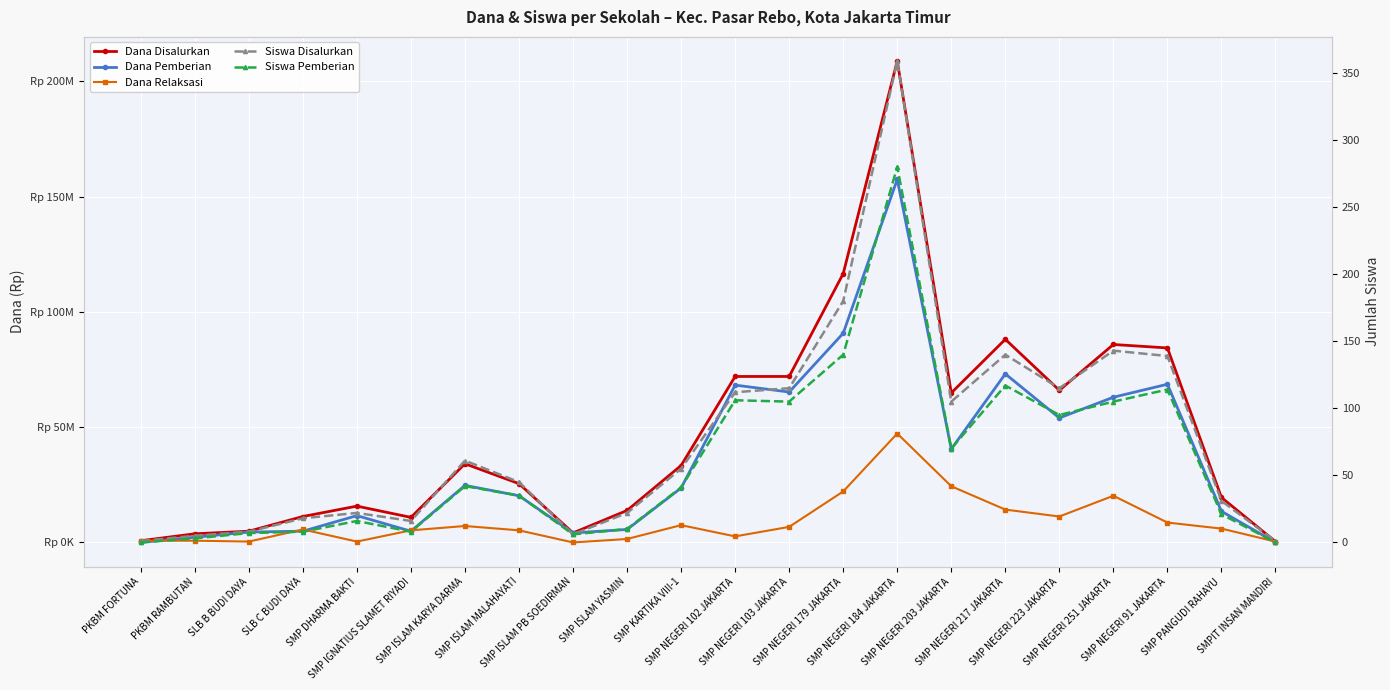

What are all the series names shown in the legend?

Dana Disalurkan, Dana Pemberian, Dana Relaksasi, Siswa Disalurkan, Siswa Pemberian